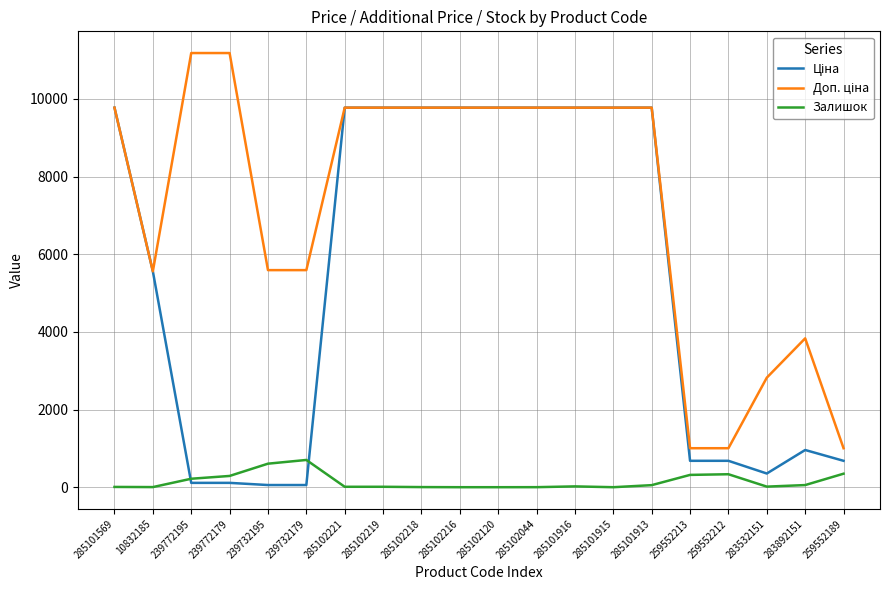

How many lines are shown in the chart?

3